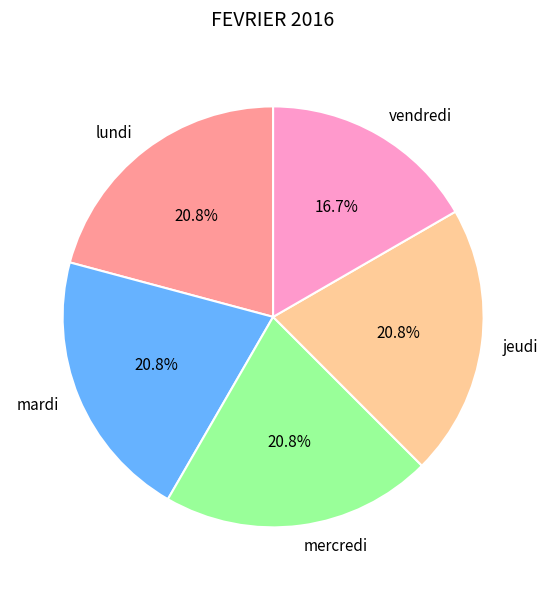

What is the smallest slice in the pie chart?

vendredi